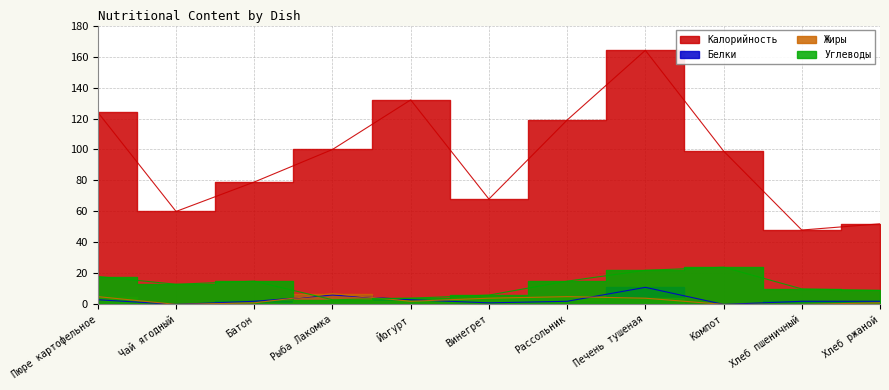

At Йогурт, list the series in order from smallest to largest.

Жиры, Белки, Углеводы, Калорийность